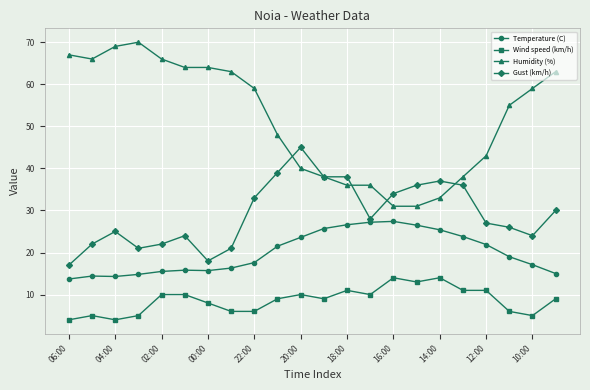

What is the sum of all Temperature (C) values?

438.8